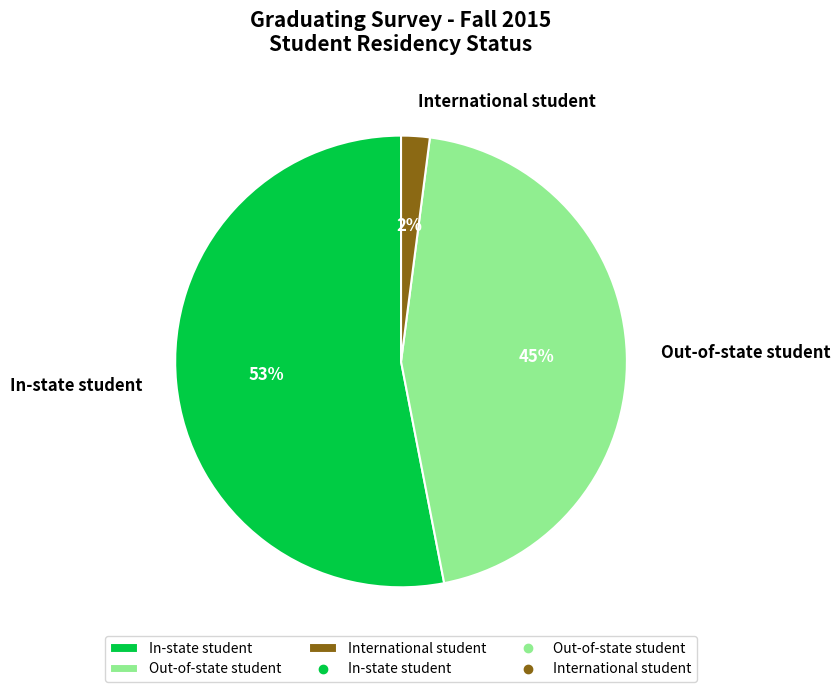

Count the number of slices in the pie.

3